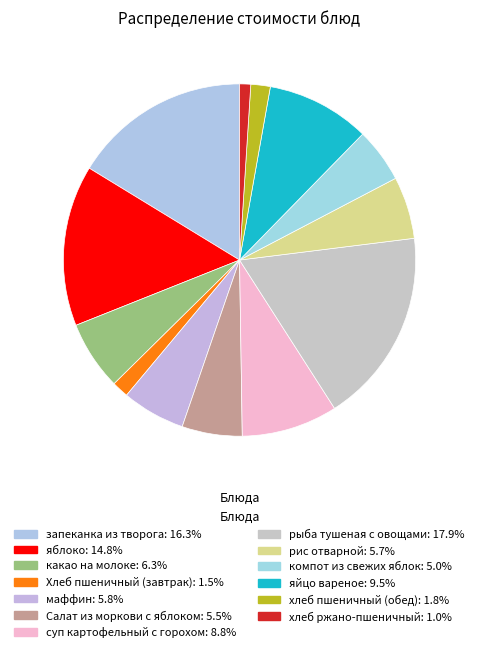

Does хлеб ржано-пшеничный account for over 50% of the chart?

No